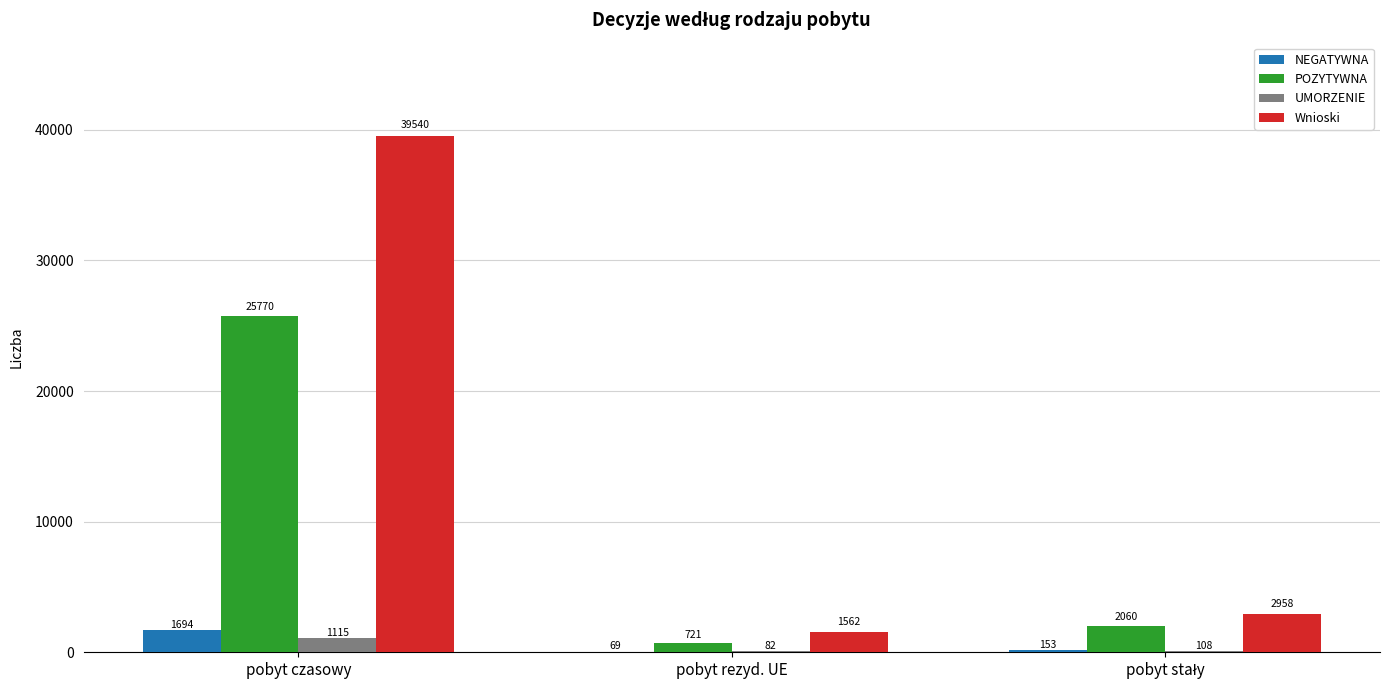

At which category is the sum across all series the highest?

pobyt czasowy